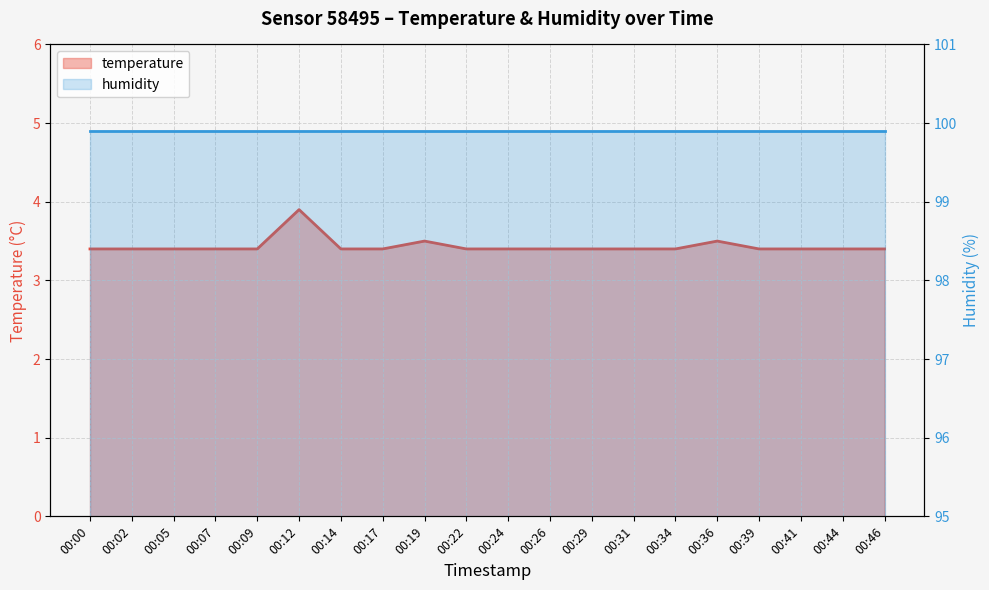

The chart shows a value of 2.0 at 00:14. True or false?

False